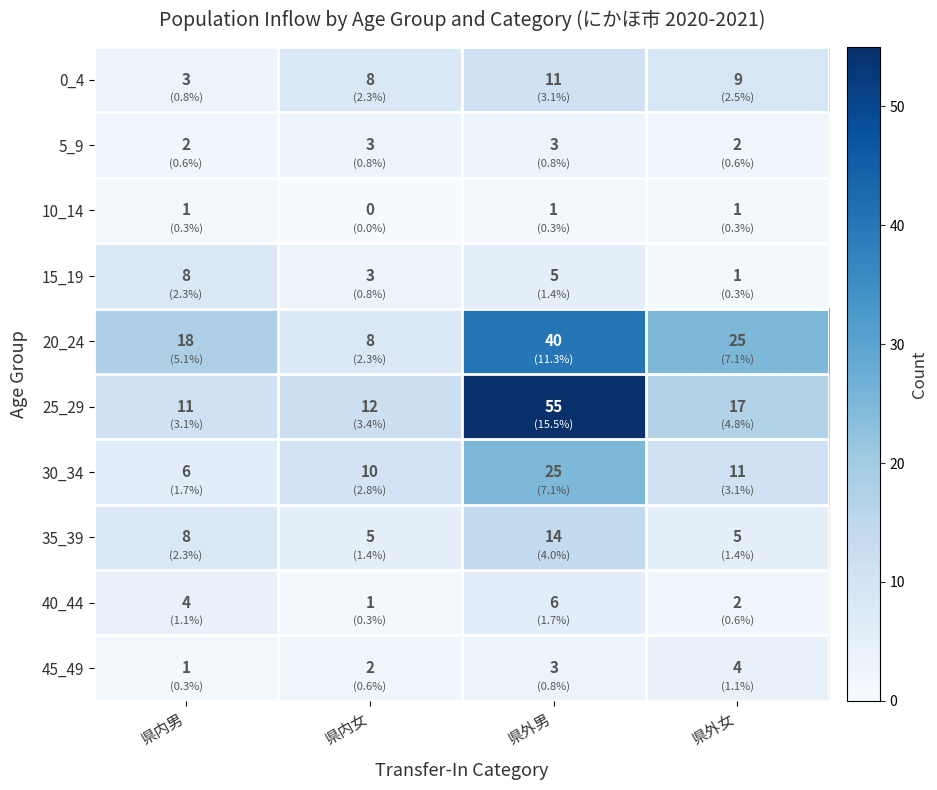

What is the total value across all series at 県外女?

77